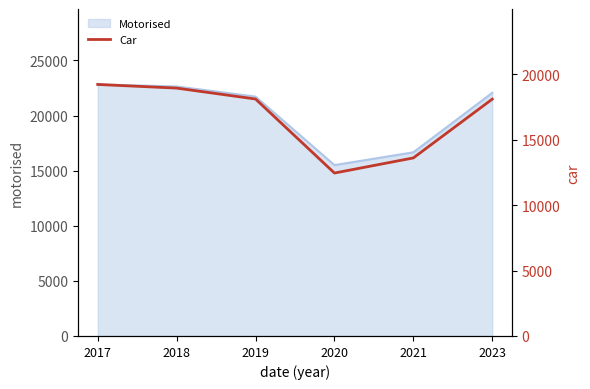

How many data points are above 18106?

2